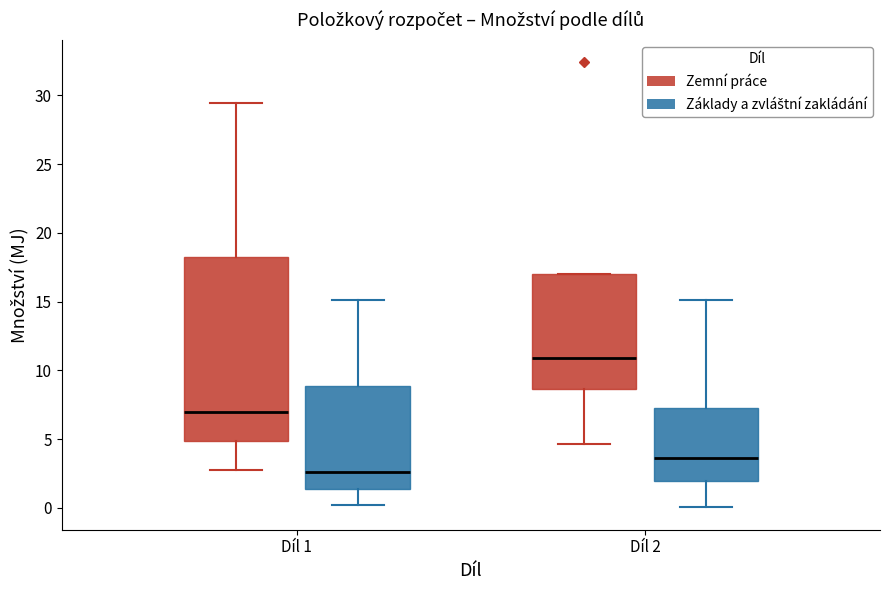

Comparing the boxes themselves (not the whiskers), which one is the tallest?

Díl 1 (Zemní práce)